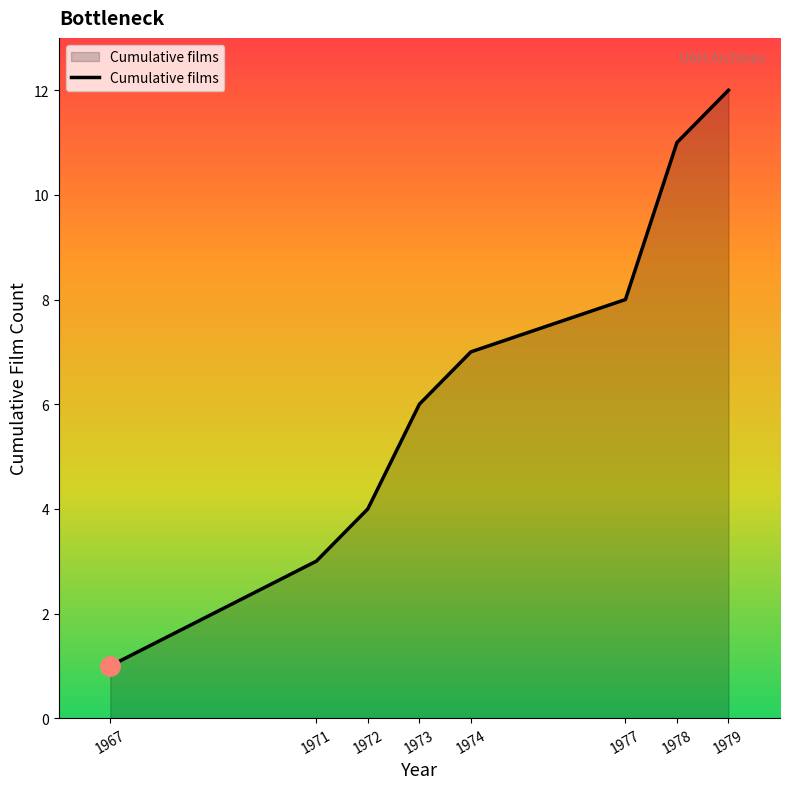

Where is the data nearest to the value 6?

1973